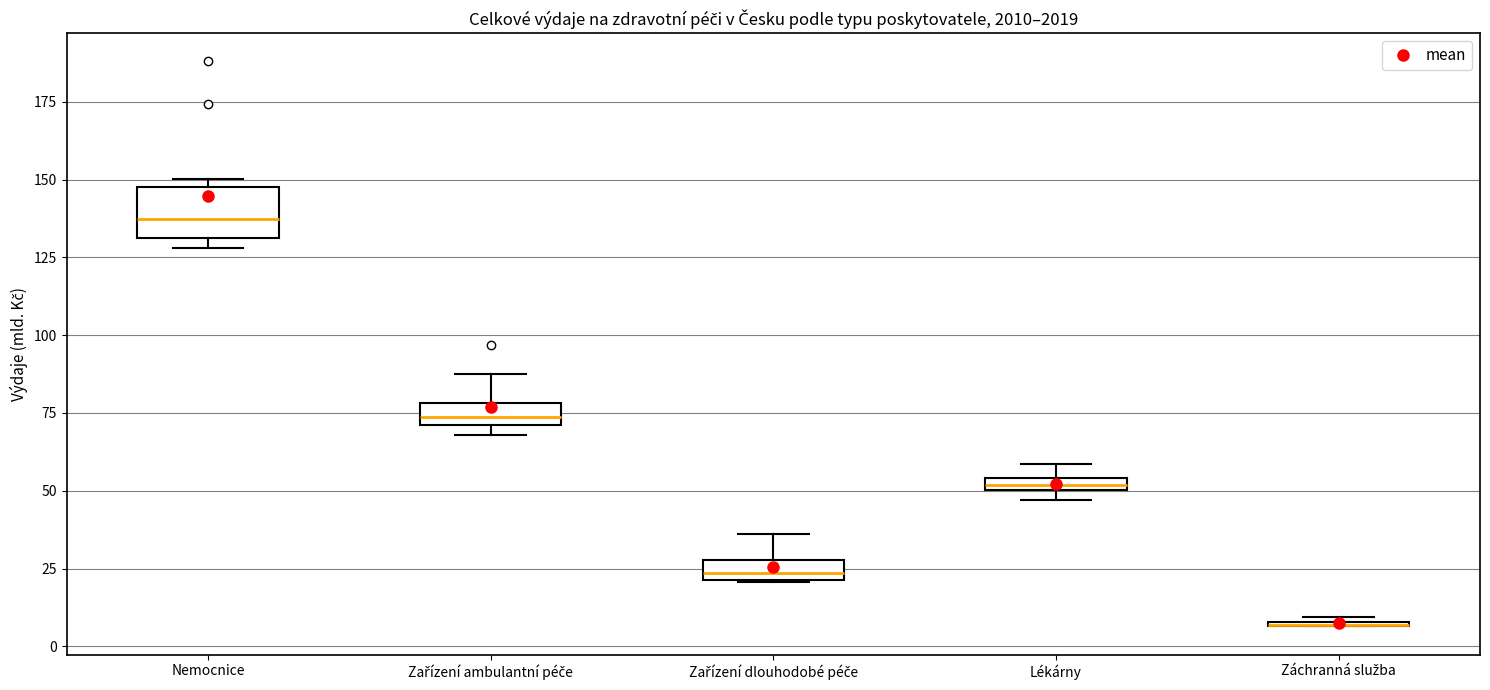

Where does the median line of the box for Zařízení ambulantní péče sit on the y-axis? The values are not printed on the chart, so give them approximately, as read against the axis.

75